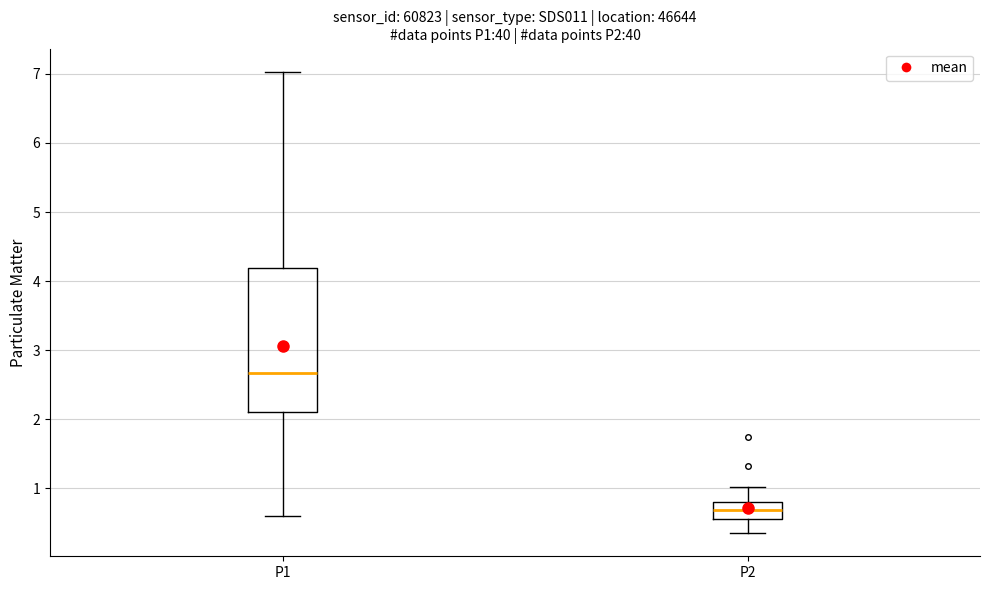

Reading left to right, read every box against the y-axis: the position of its median line, the range the box covers, and the ends of its whiskers. The values are not printed on the chart, so give them approximately, as read against the axis.

P1: median 2.7, box 2.1 to 4.2, whiskers 0.6 to 7.0
P2: median 0.7, box 0.6 to 0.8, whiskers 0.4 to 1.0